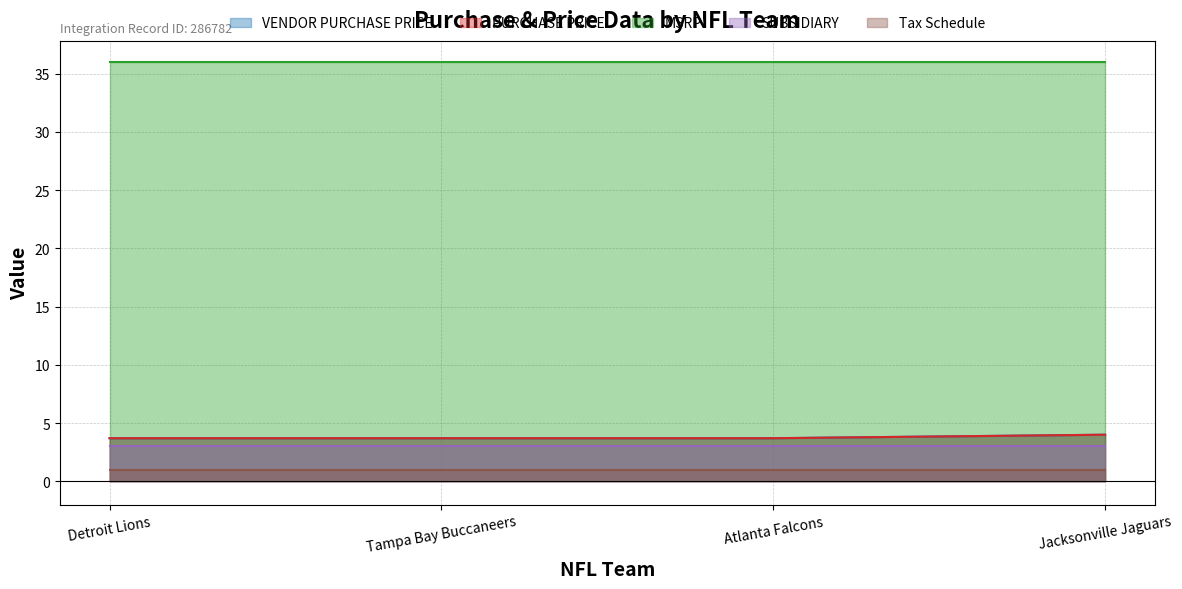

What is the smallest value displayed?

1.0